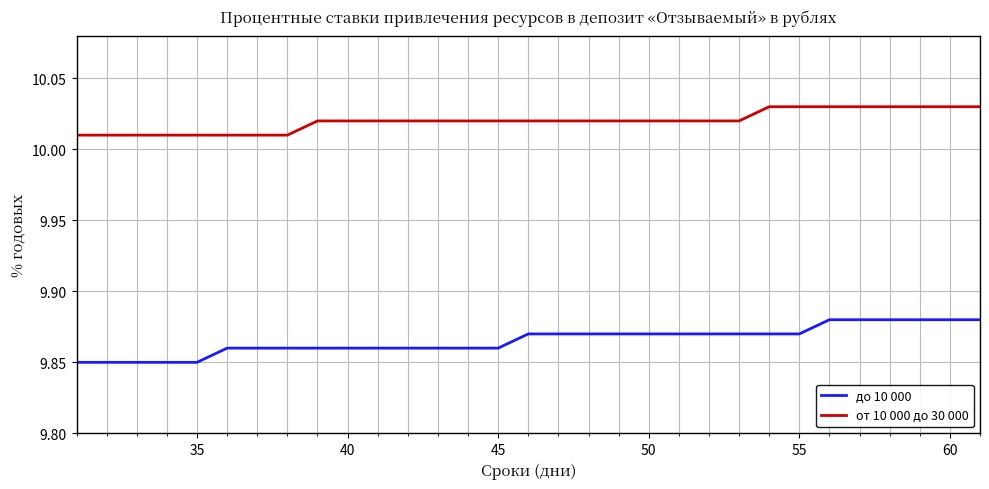

Which series has the largest total across all categories?

от 10 000 до 30 000